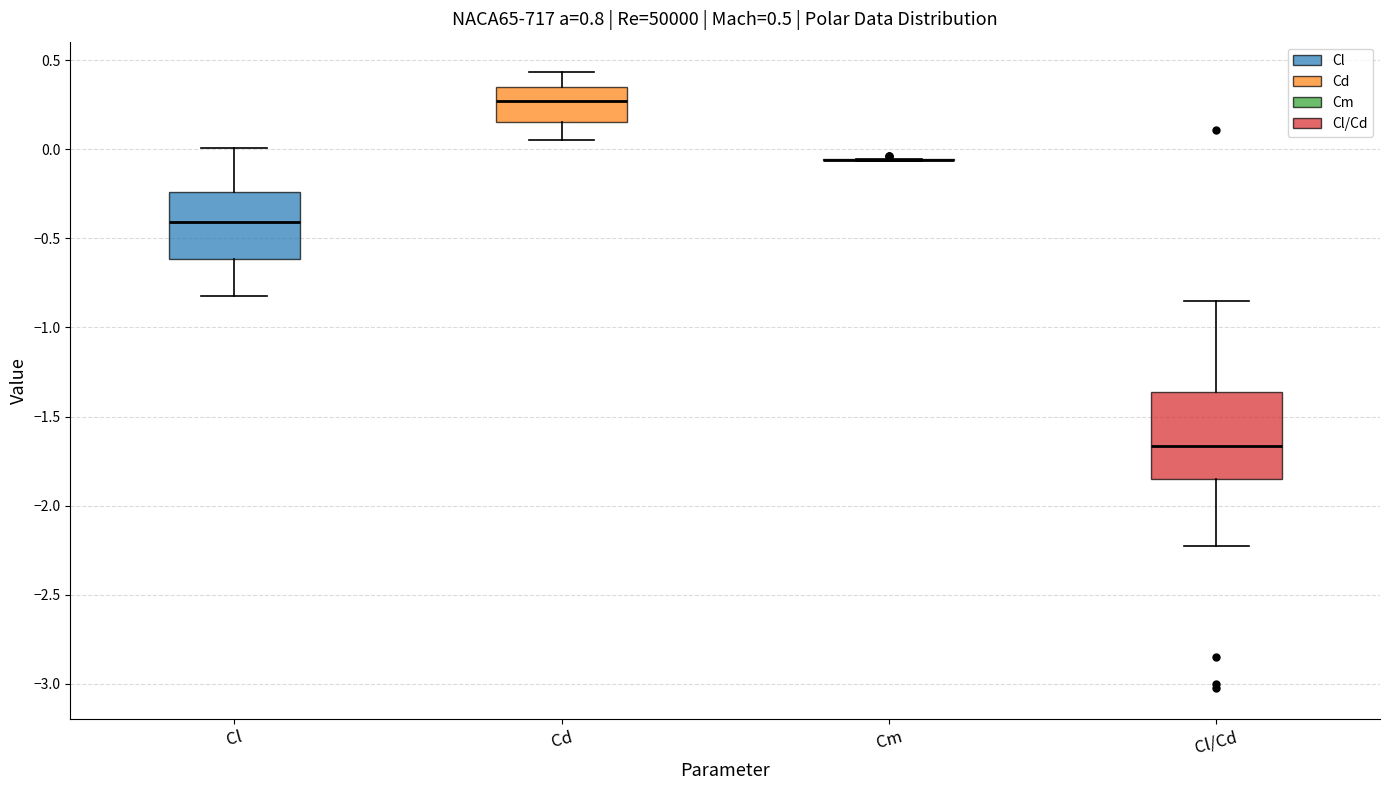

Which box is the tallest, from its lower edge to its upper edge?

Cl/Cd